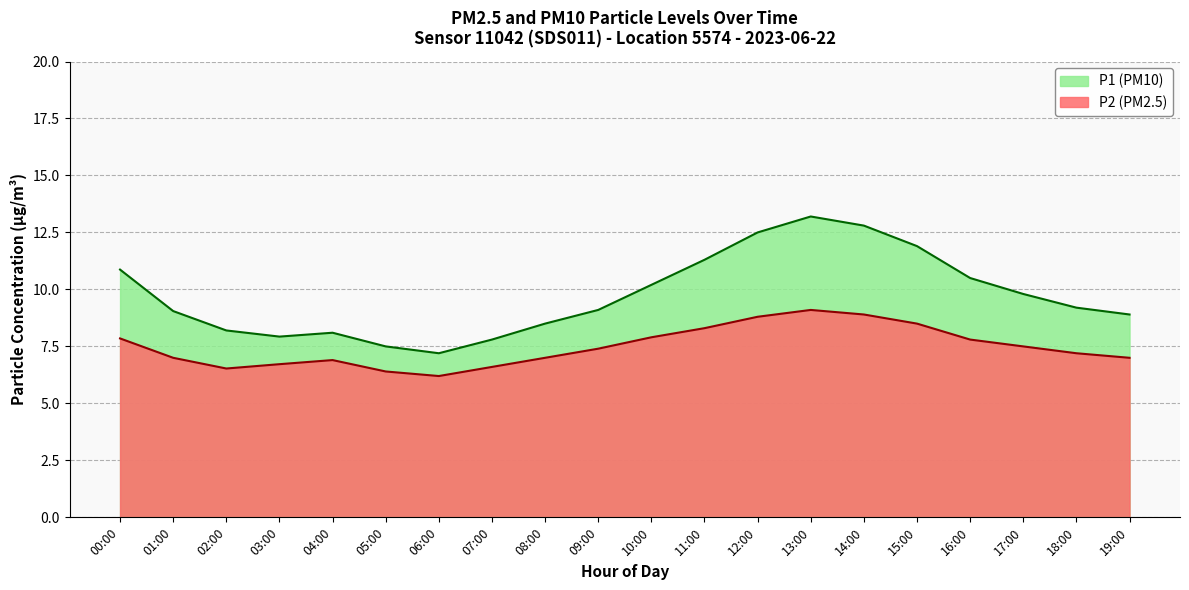

List the series in order of their overall mean, highest first.

P1 (PM10), P2 (PM2.5)